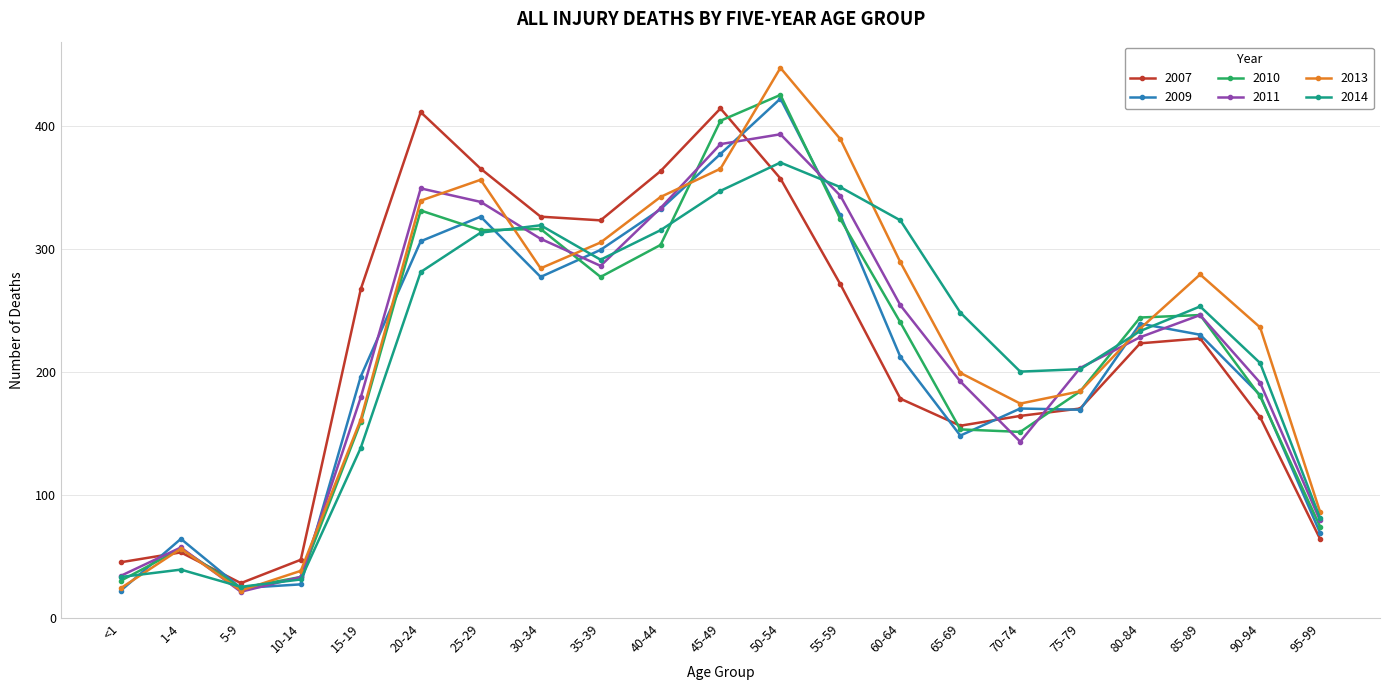

Where is 2007 nearest to the value 221?

80-84